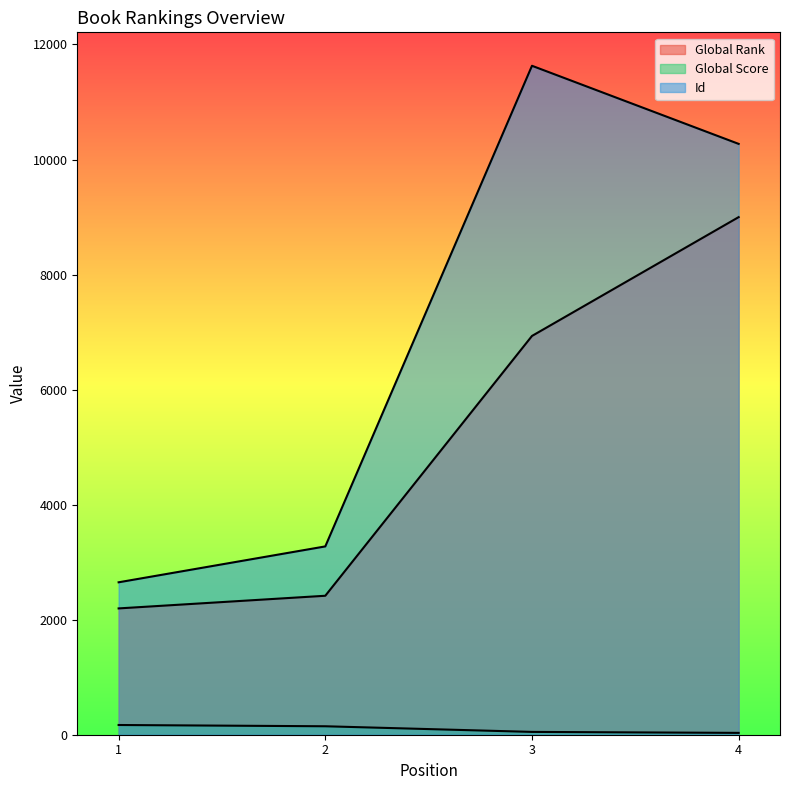

What is the average value of the Global Rank series?

5136